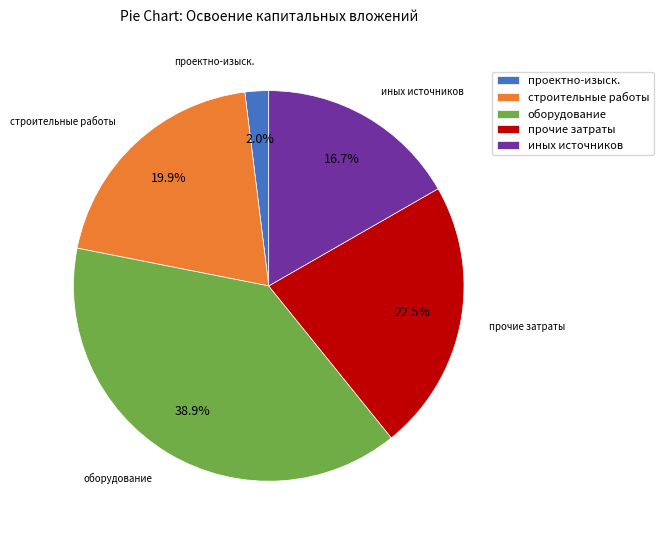

What portion of the pie excludes прочие затраты?

77.5%